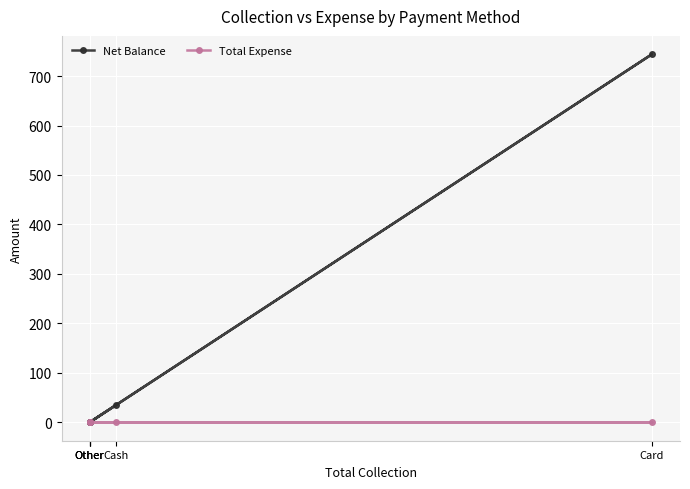

Does the chart display data point markers on the line(s)?

Yes